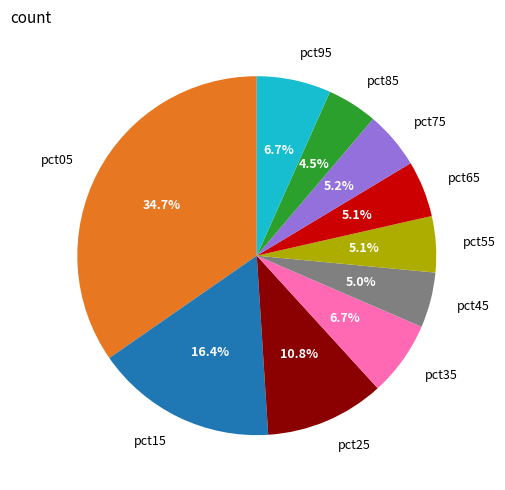

Is there any slice that represents more than half of the pie?

No